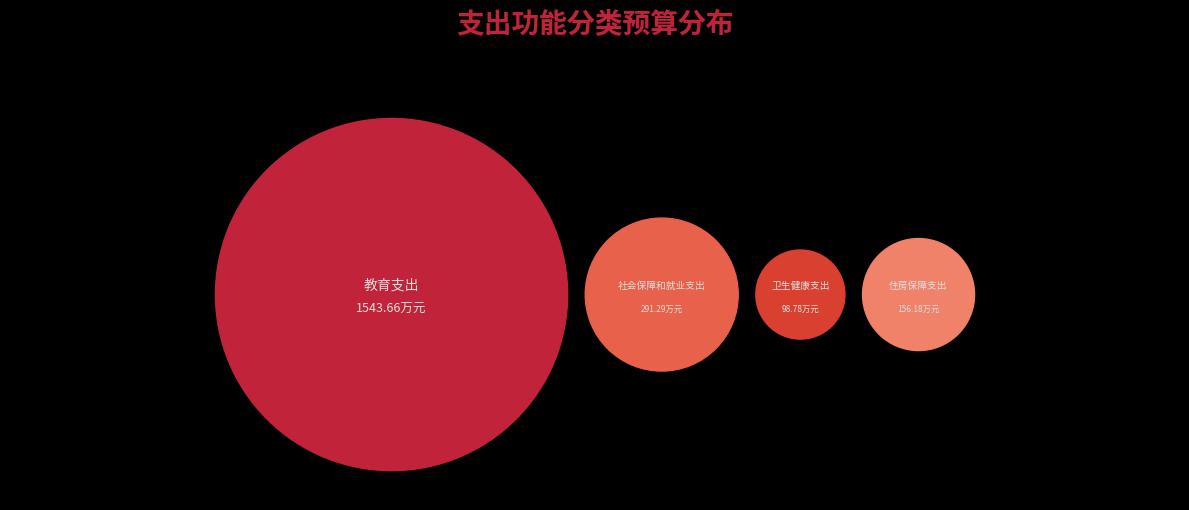

Is the sum of 社会保障和就业支出 and 住房保障支出 greater than half?

No